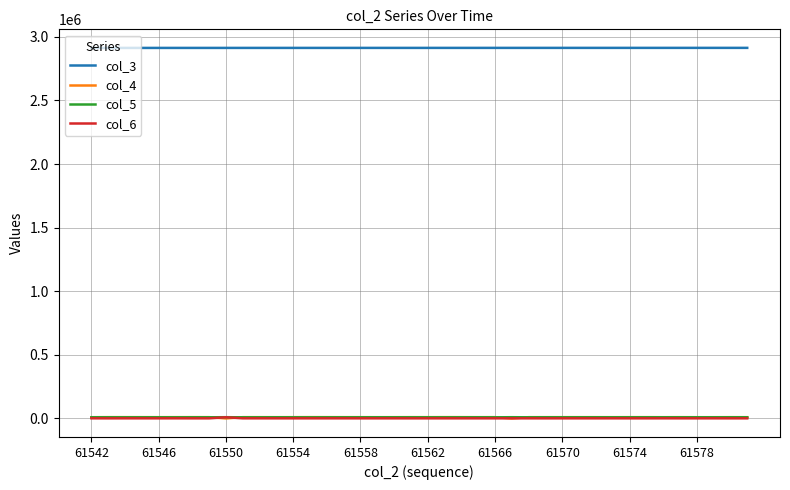

What is the highest value of the col_3 series?

2913112